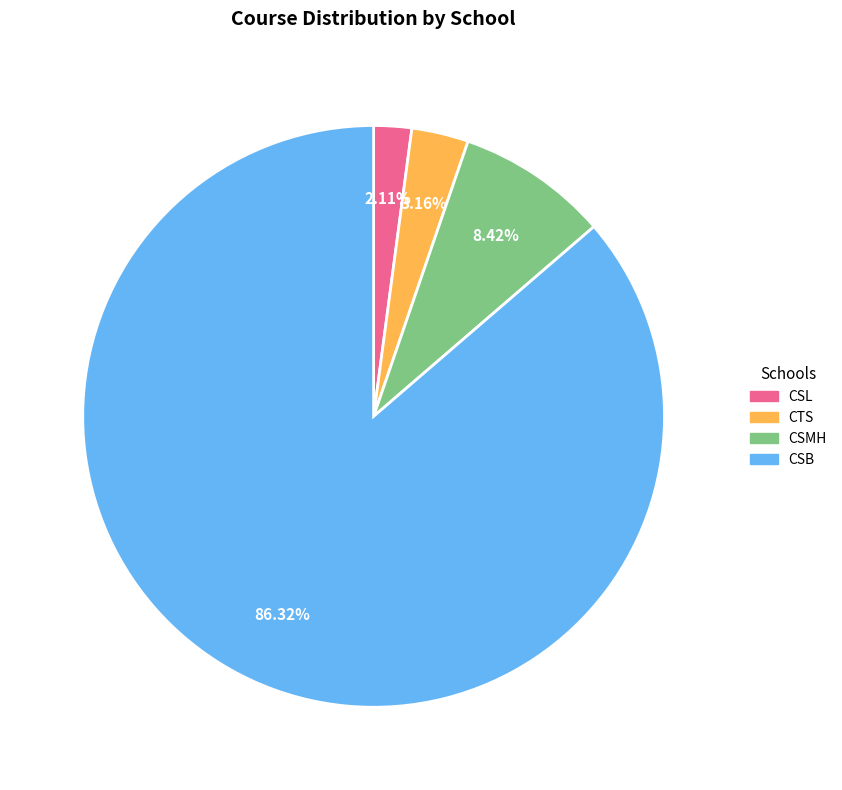

Rank the categories by value from lowest to highest.

CSL, CTS, CSMH, CSB